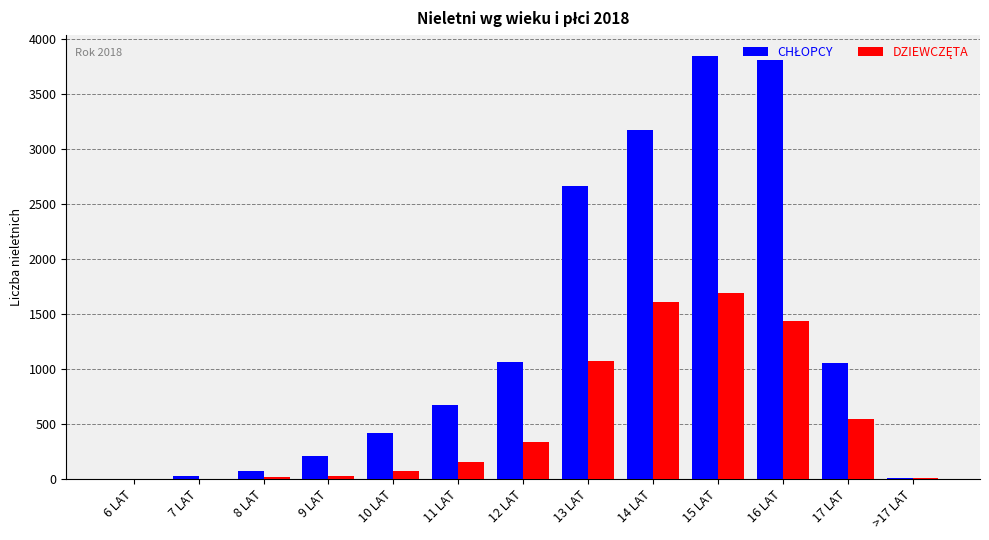

What is the maximum value shown in the chart?

3847